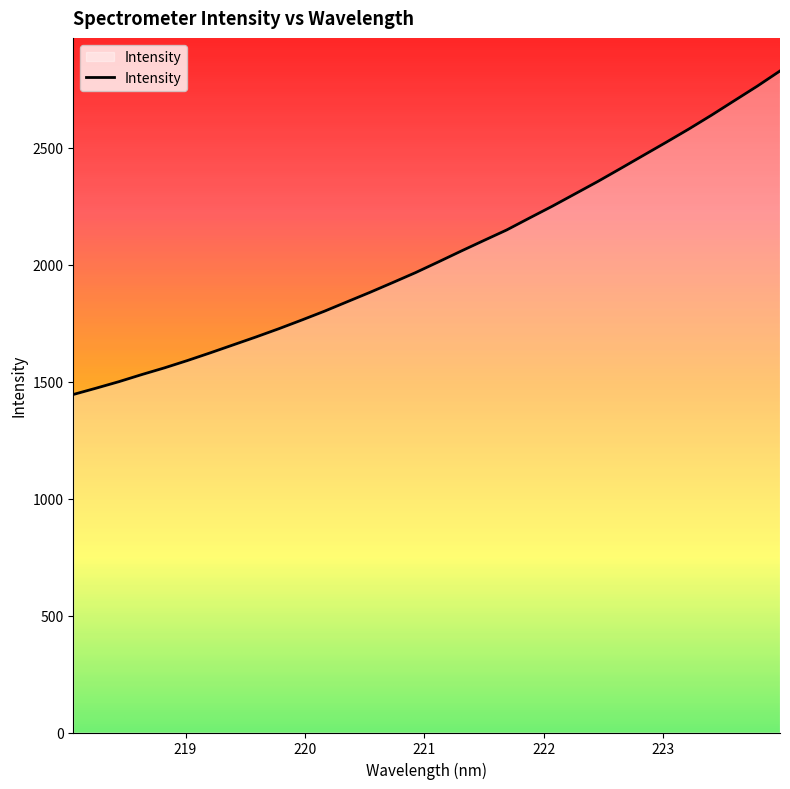

Does the chart have visible grid lines?

No